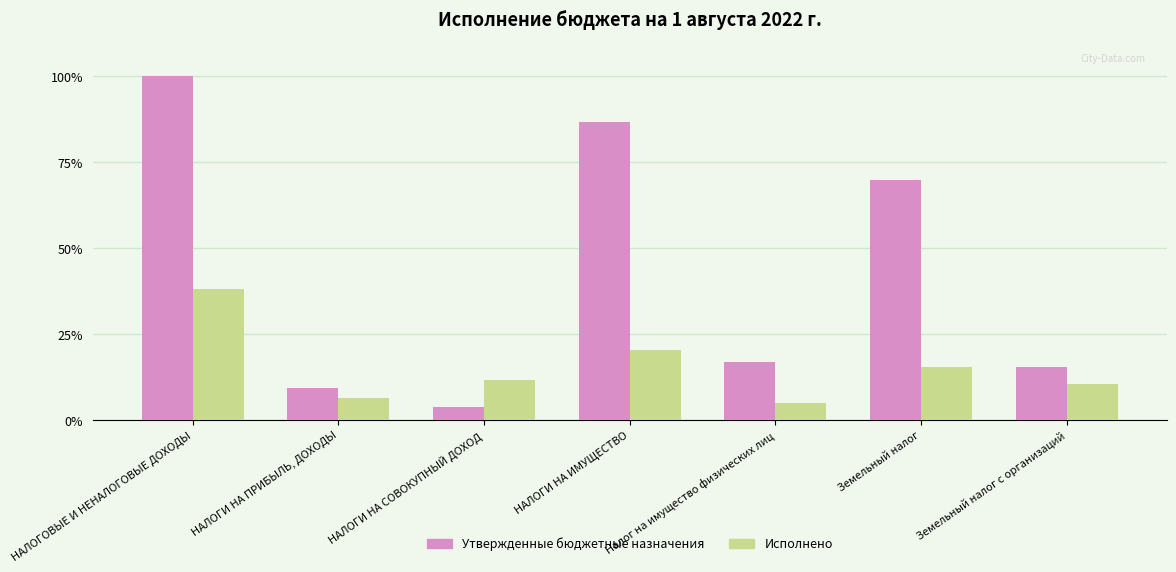

What is the highest value of the Утвержденные бюджетные назначения series?

100.0